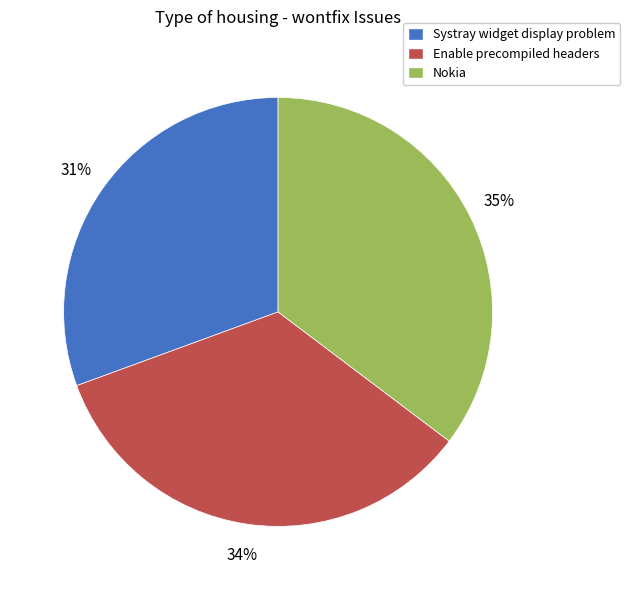

Which category has the biggest portion of the pie?

Nokia